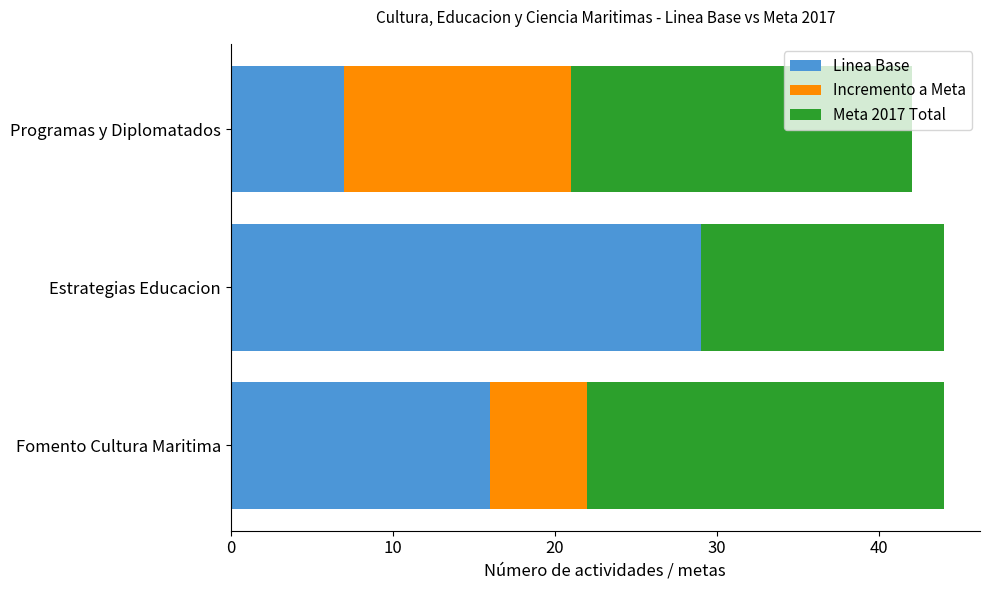

Which category has the highest value in the Linea Base series?

Estrategias Educacion